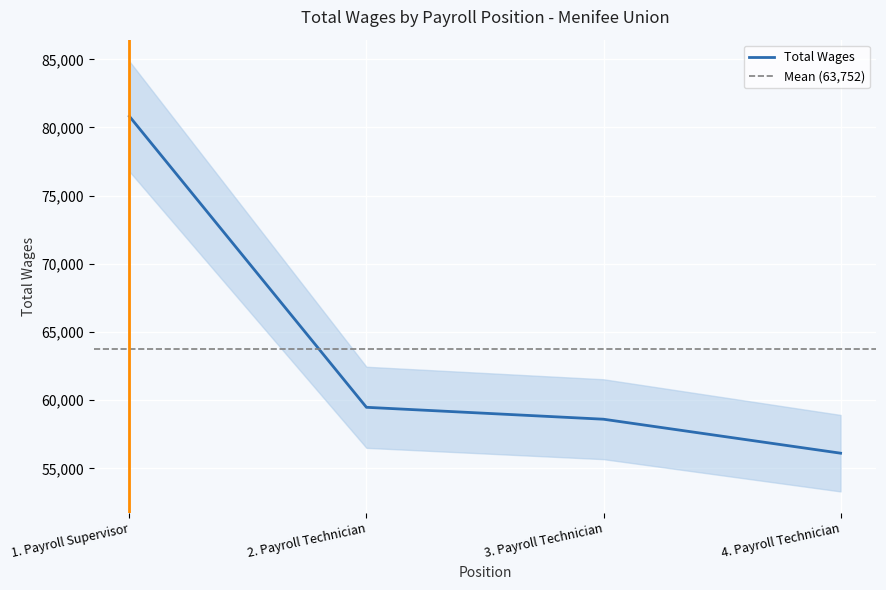

List the labels in order of value, smallest first.

4. Payroll Technician, 3. Payroll Technician, 2. Payroll Technician, 1. Payroll Supervisor